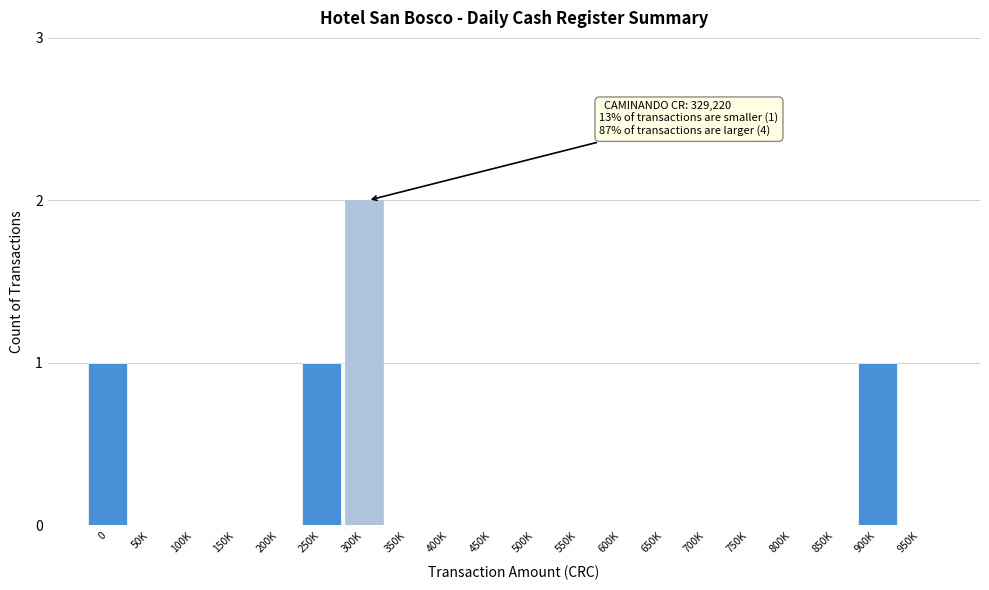

Reading left to right, what are all the values shown in this chart?

0=1	50K=0	100K=0	150K=0	200K=0	250K=1	300K=2	350K=0	400K=0	450K=0	500K=0	550K=0	600K=0	650K=0	700K=0	750K=0	800K=0	850K=0	900K=1	950K=0